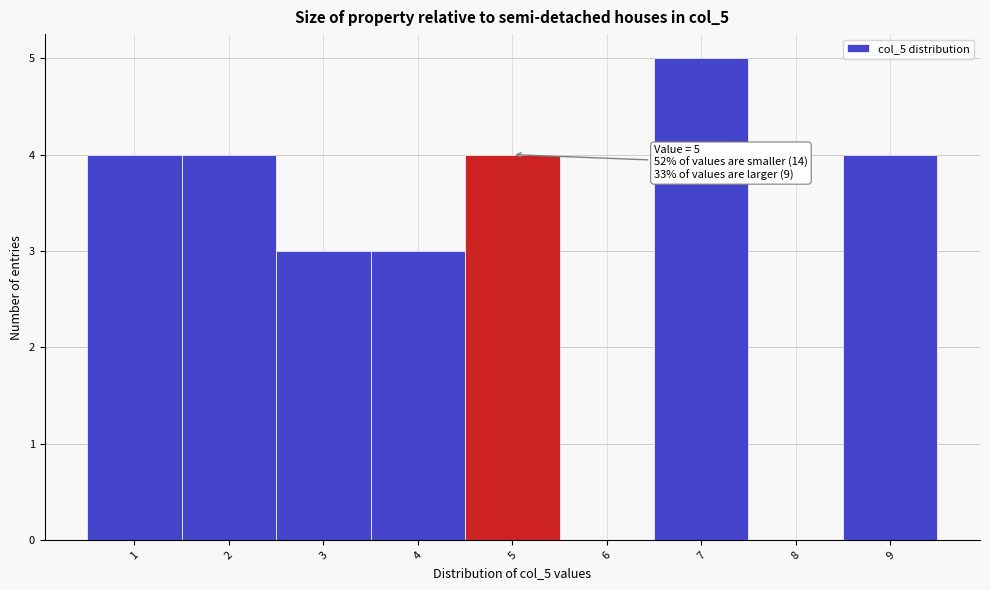

Which range on the x-axis has the tallest bar?

6.5 to 7.5